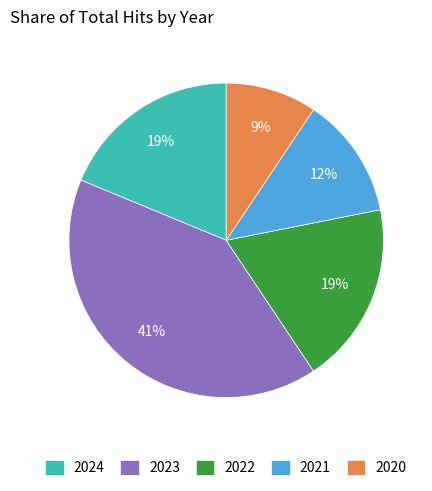

Does any single category account for the majority?

No